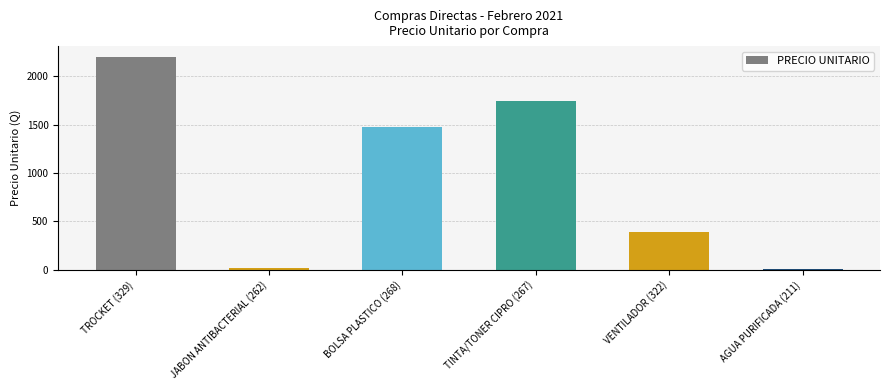

Reading left to right, list all the values displayed in this chart.

2203.5	19.4	1476.0	1750.0	390.0	10.0